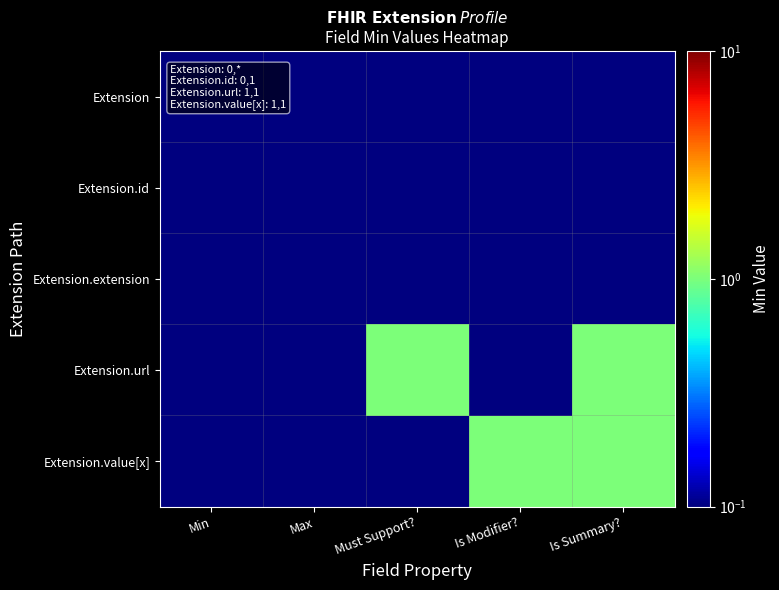

Which label corresponds to the largest value in the chart?

Must Support?